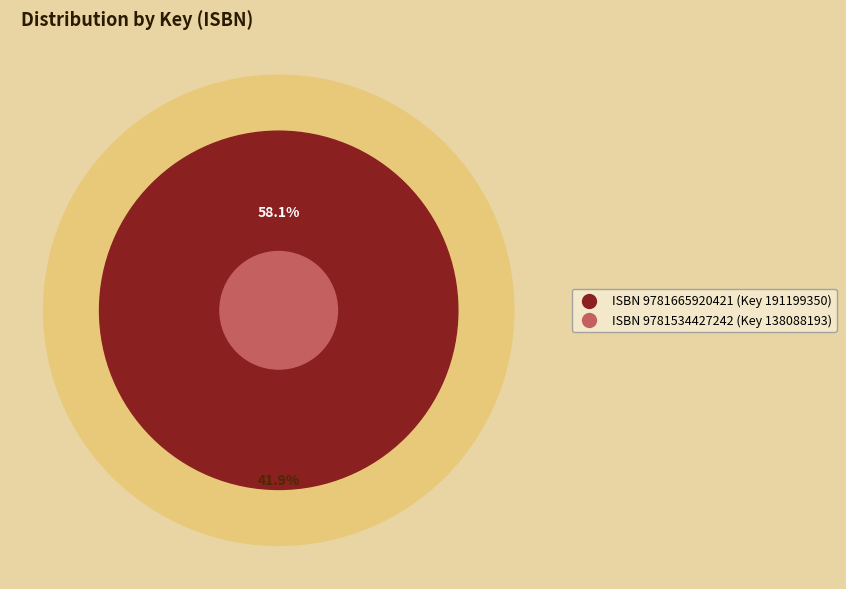

Which has a higher value, 9781665920421 or 9781534427242?

9781665920421